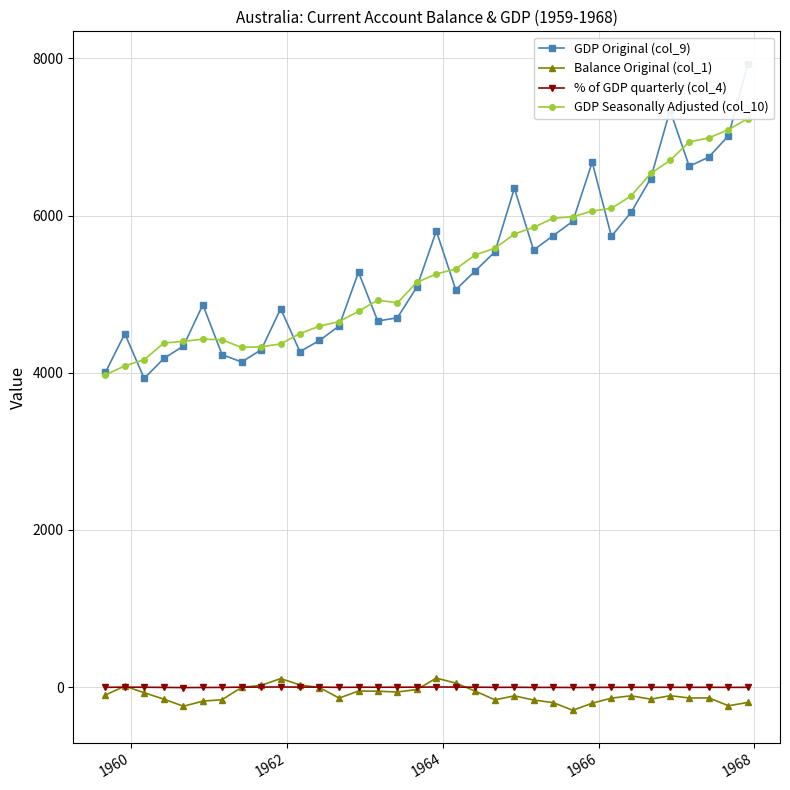

How many values in the % of GDP quarterly (col_4) series are below -1?

24